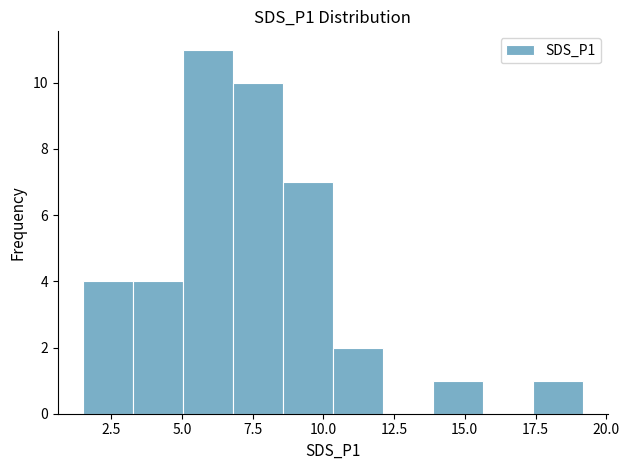

Read against the x-axis, roughly where is the centre of the tallest bar?

6.0